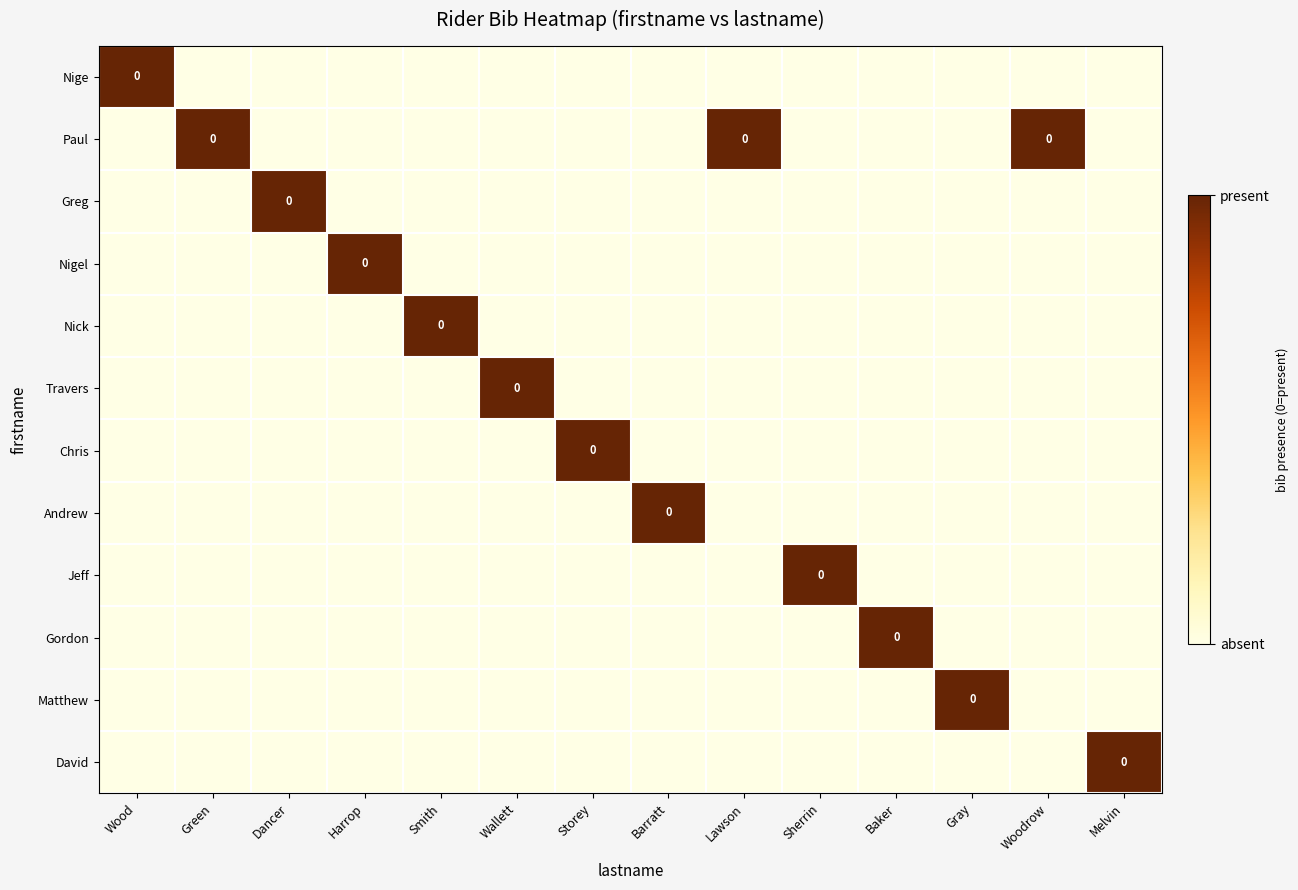

At how many categories does at least one series exceed 0?

14